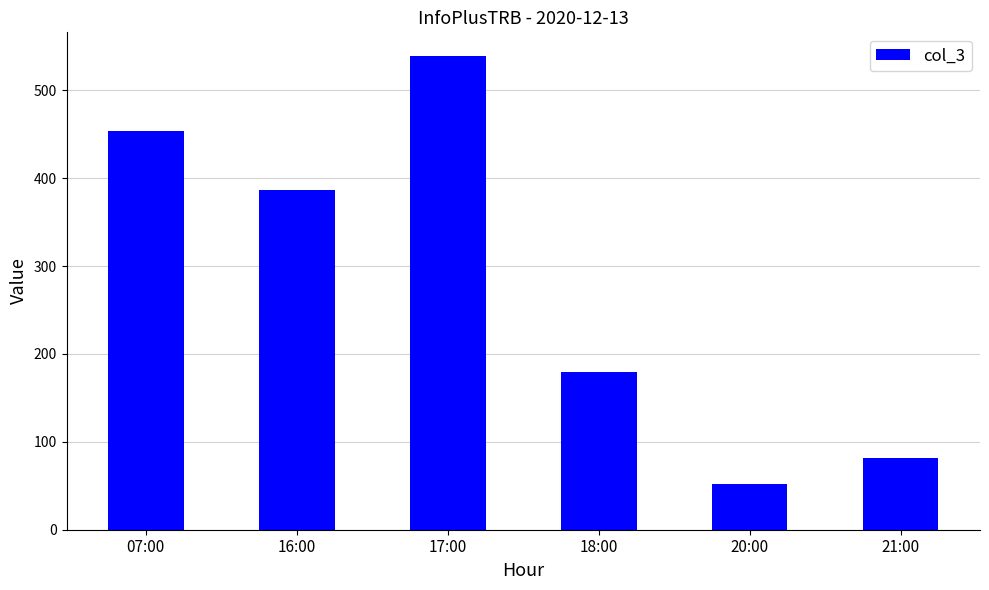

Which category has the lowest value across all series?

20:00